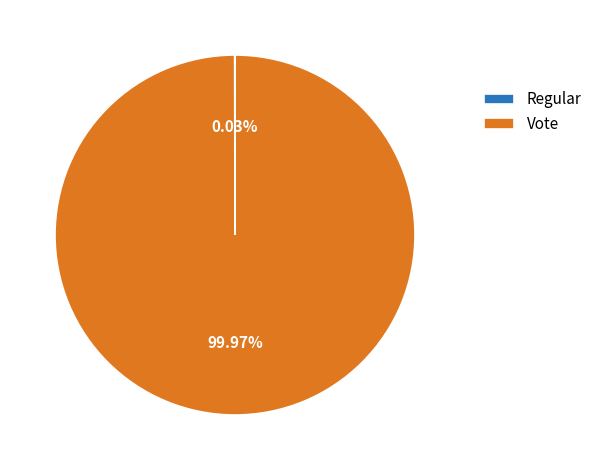

Which slice is the largest?

Vote